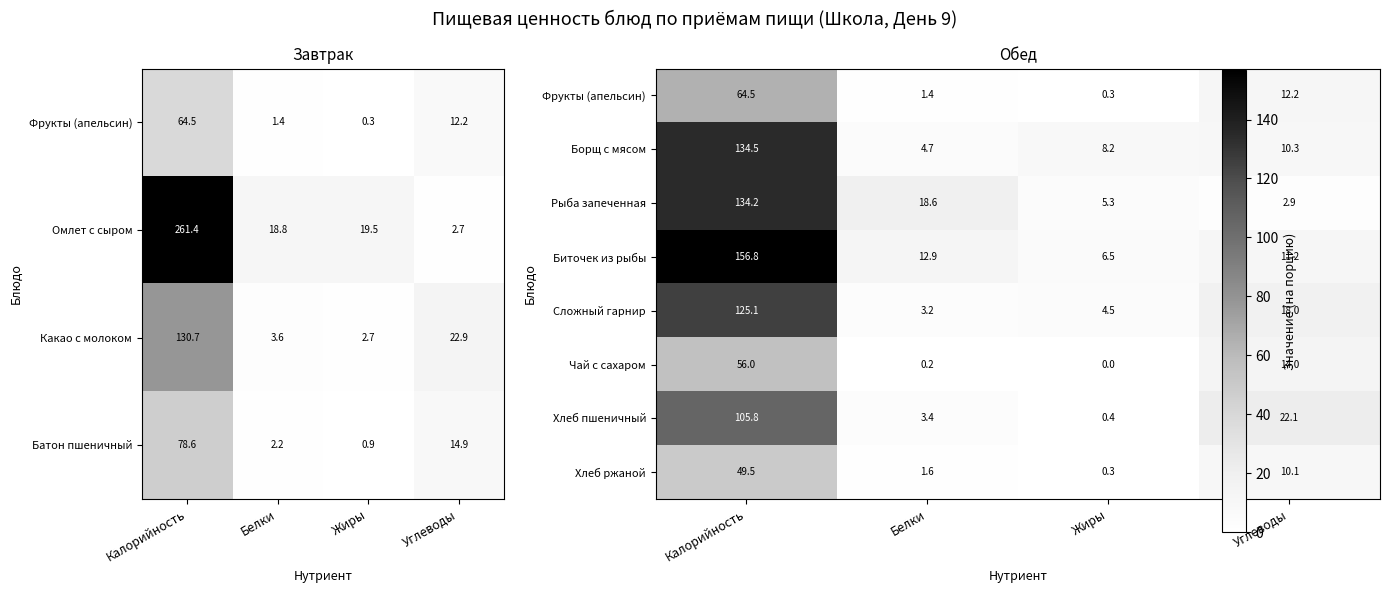

Count the number of data series in this chart.

8